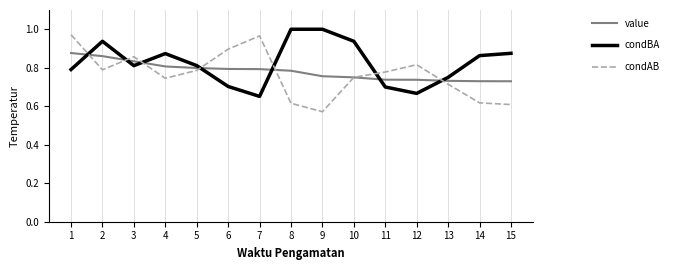

Which series has the largest total across all categories?

condBA